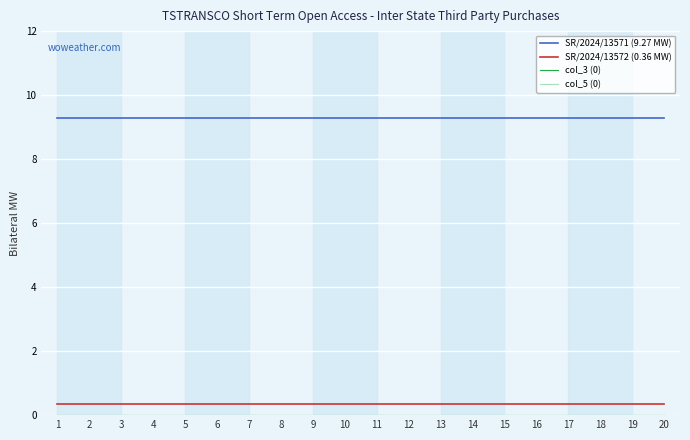

At which label is col_5 (0) closest to 0?

1